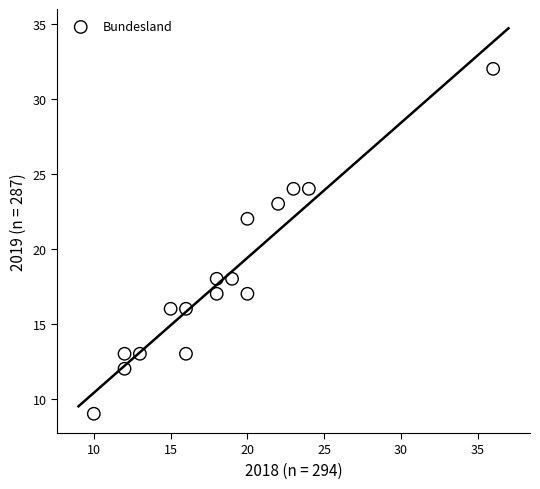

What is the range of X values (max minus min)?

26